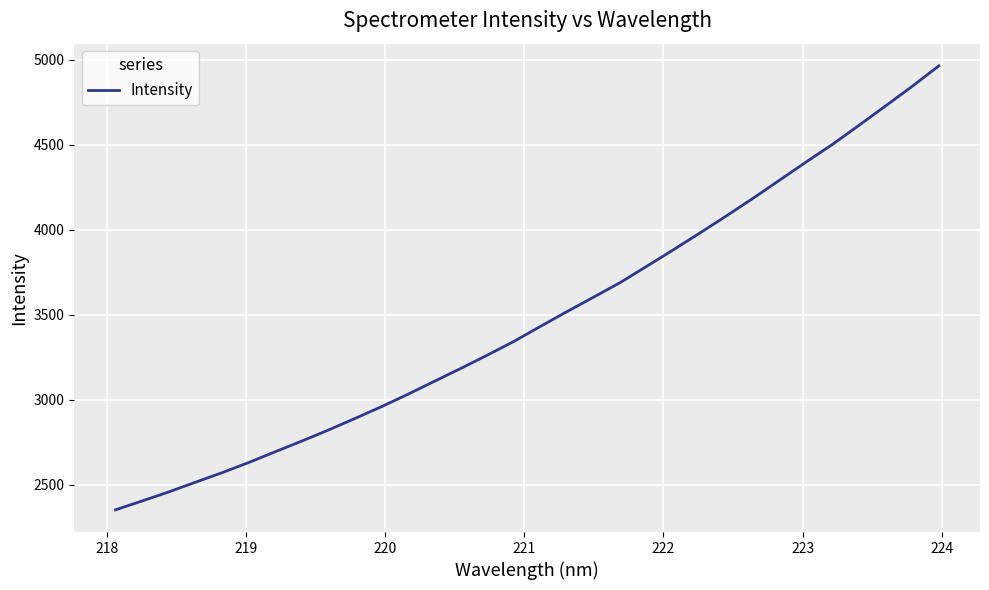

What is the difference between the maximum and minimum values?

2612.5